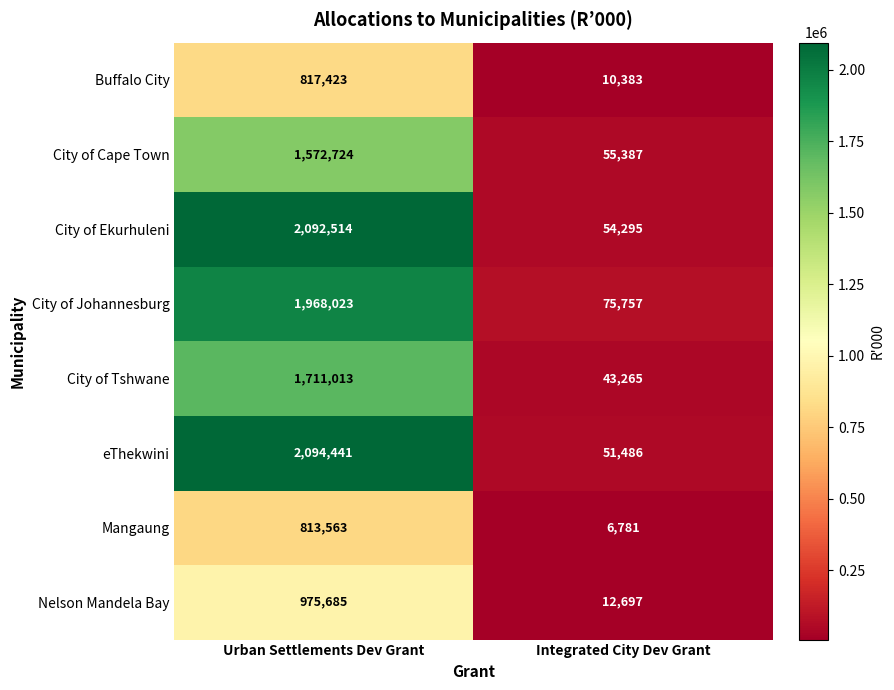

Where is City of Cape Town nearest to the value 814055?

Integrated City Dev Grant